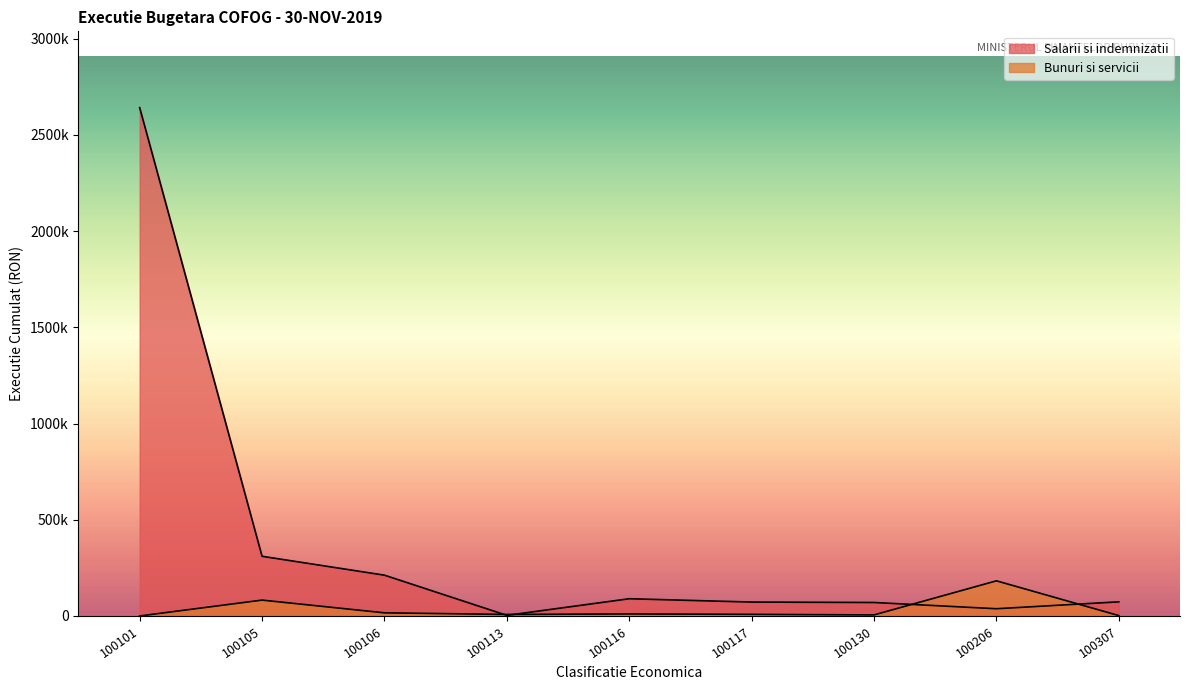

How many series are shown in this chart?

2